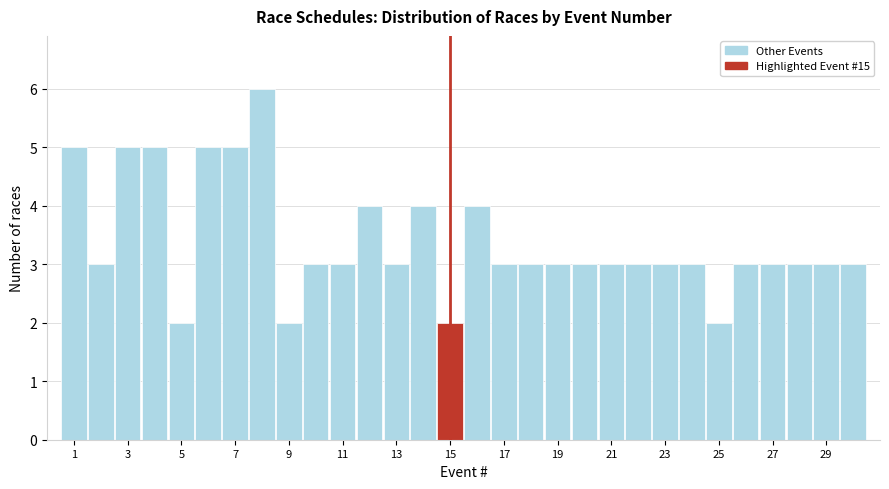

Which range on the x-axis has the tallest bar?

7.5 to 8.5